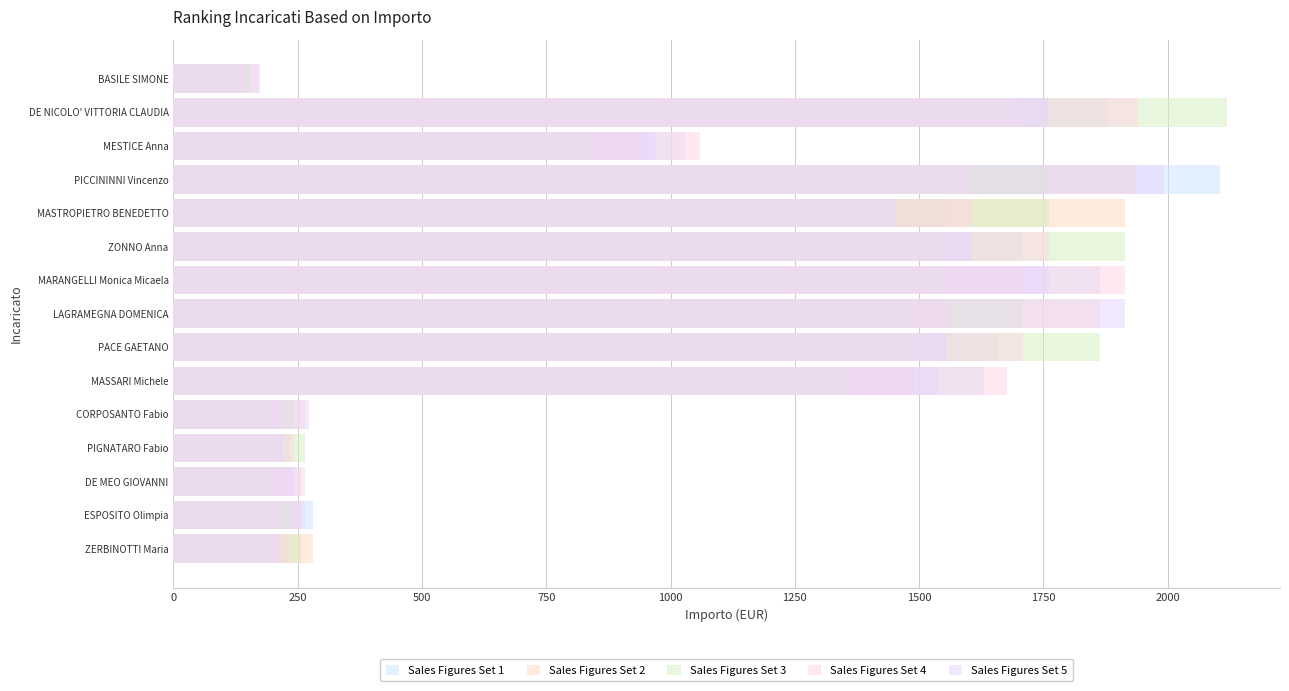

Which has a higher value, PICCININNI Vincenzo or CORPOSANTO Fabio?

PICCININNI Vincenzo